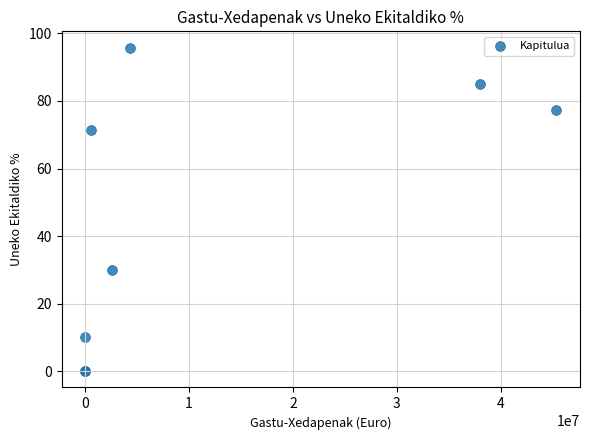

What Y value in the scatter plot is closest to 47?

30.1